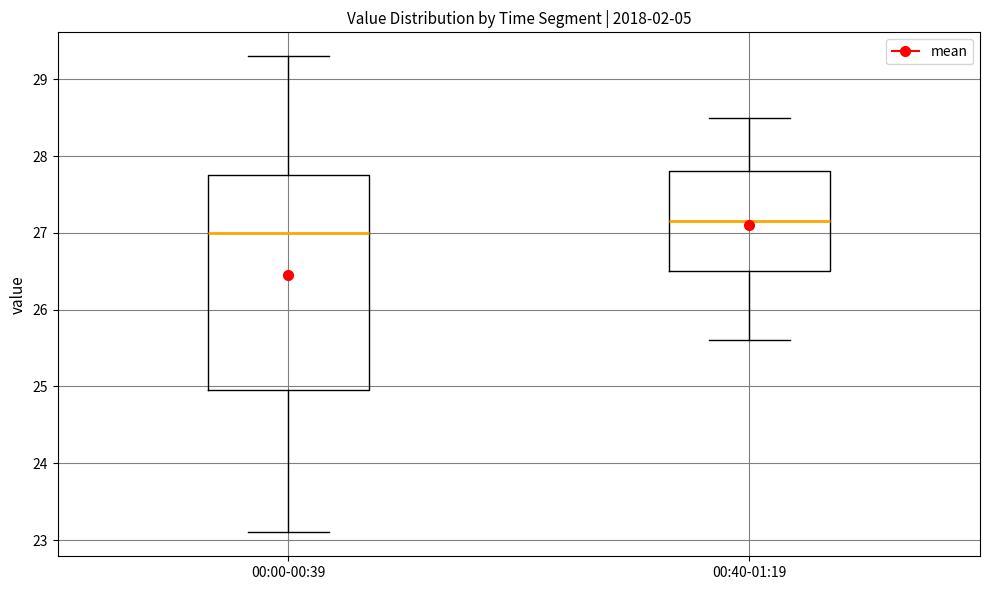

Comparing the boxes themselves (not the whiskers), which one is the tallest?

00:00-00:39